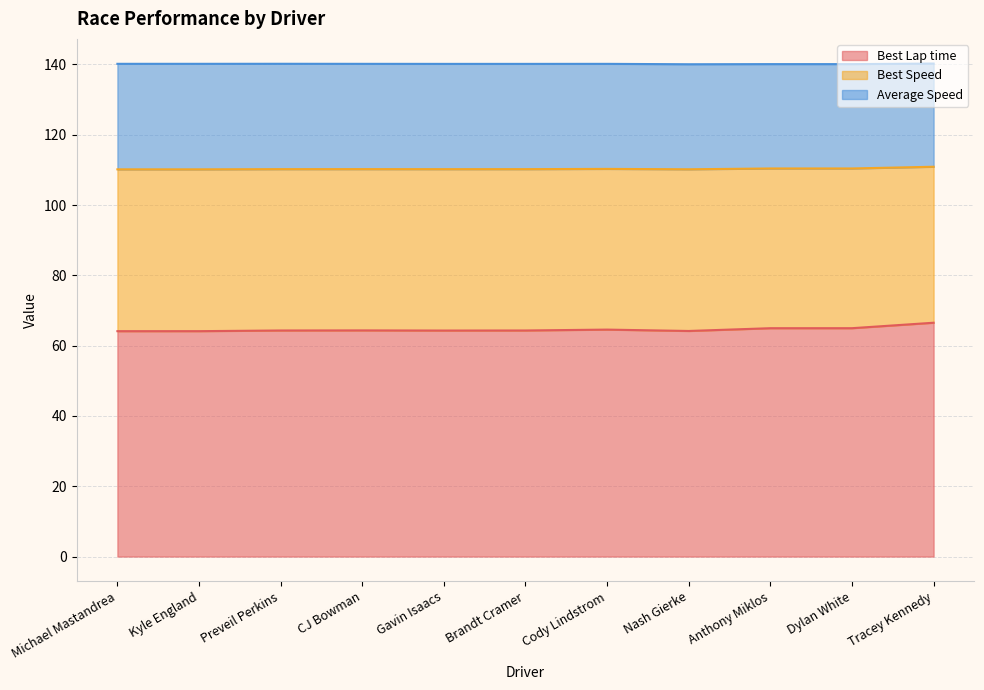

What is the highest value of the Best Lap time series?

66.5